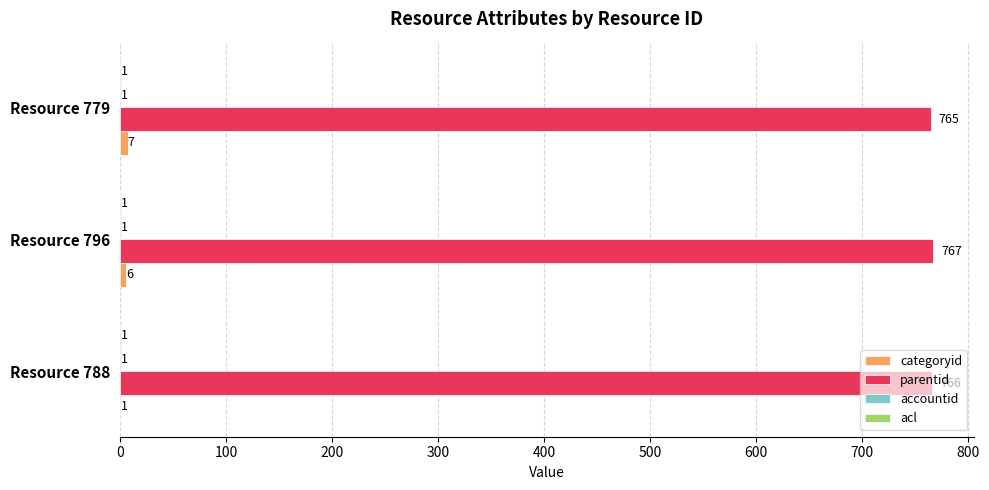

What is the sum of the parentid values at Resource 796 and Resource 788?

1533